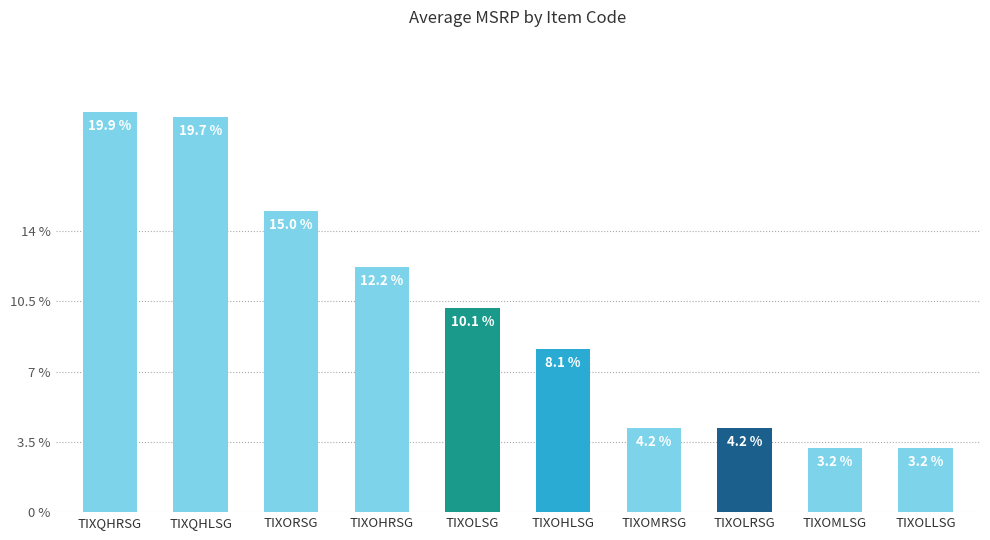

The value at TIXOMRSG is 6.3. True or false?

False